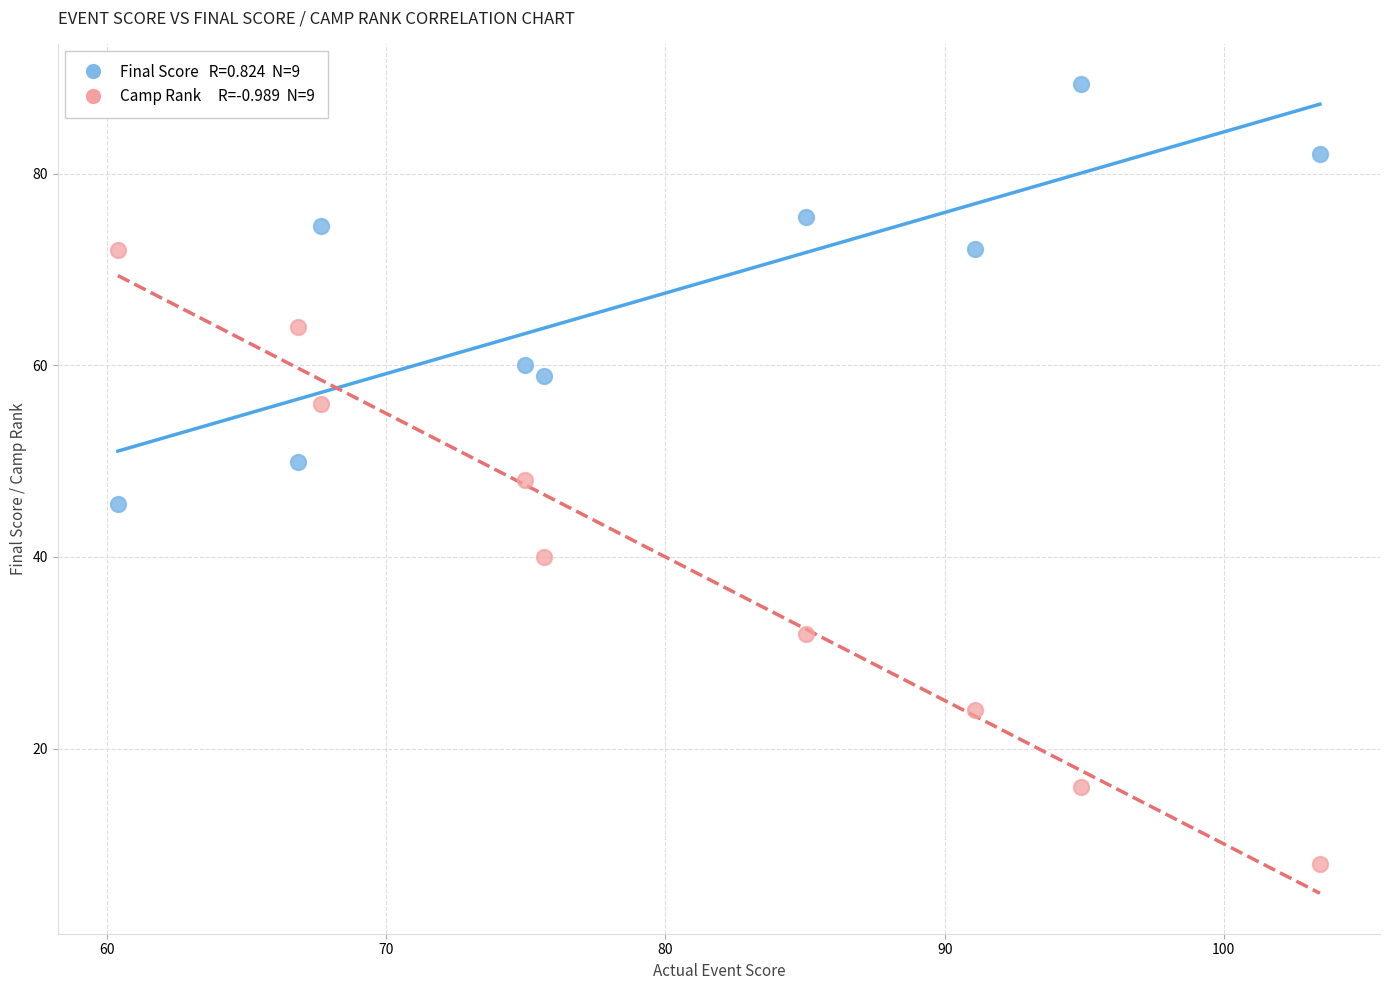

Across all data points, what is the range of Y values (max minus min)?

81.3